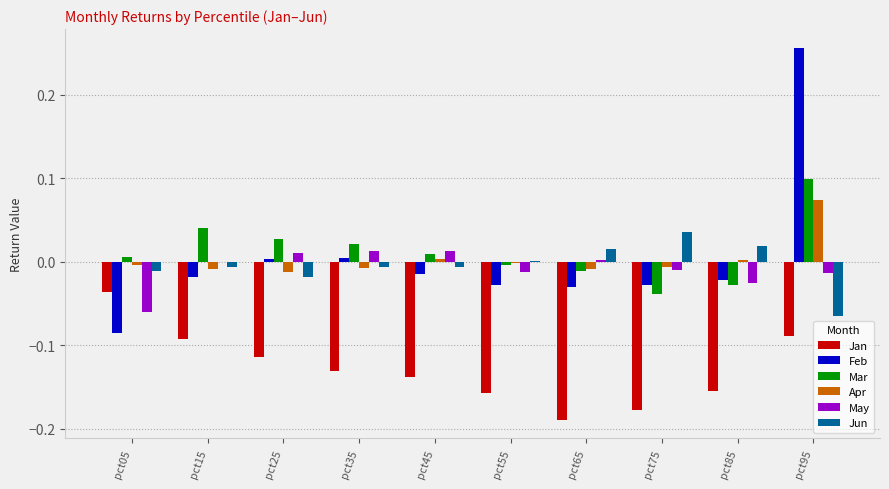

How many distinct data groups are displayed?

6